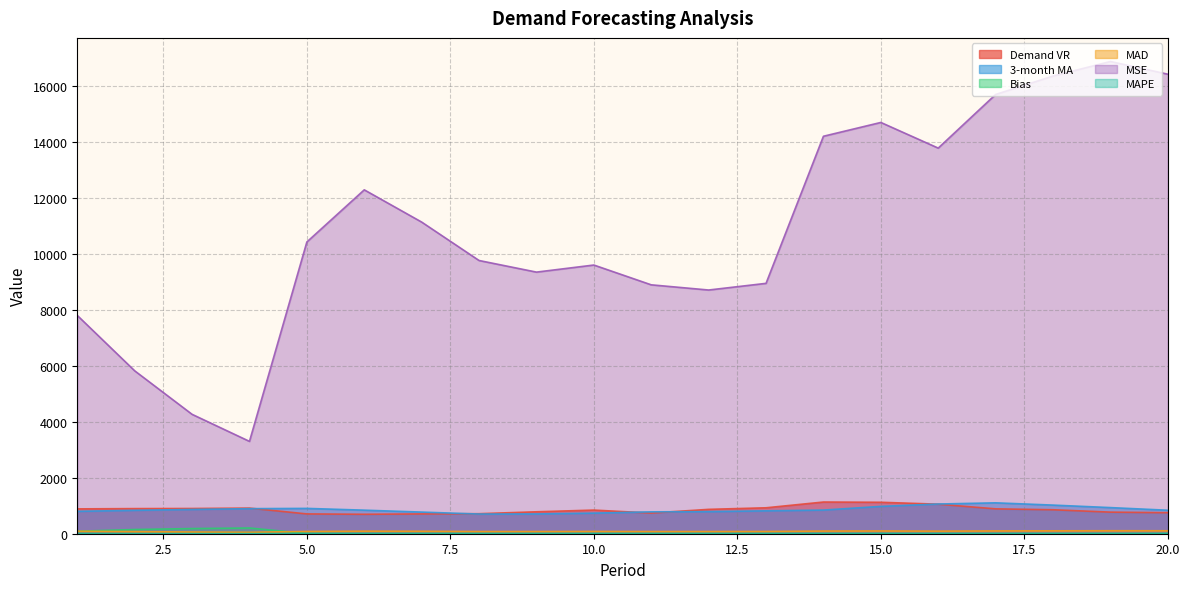

What is the maximum value for Bias?

204.3